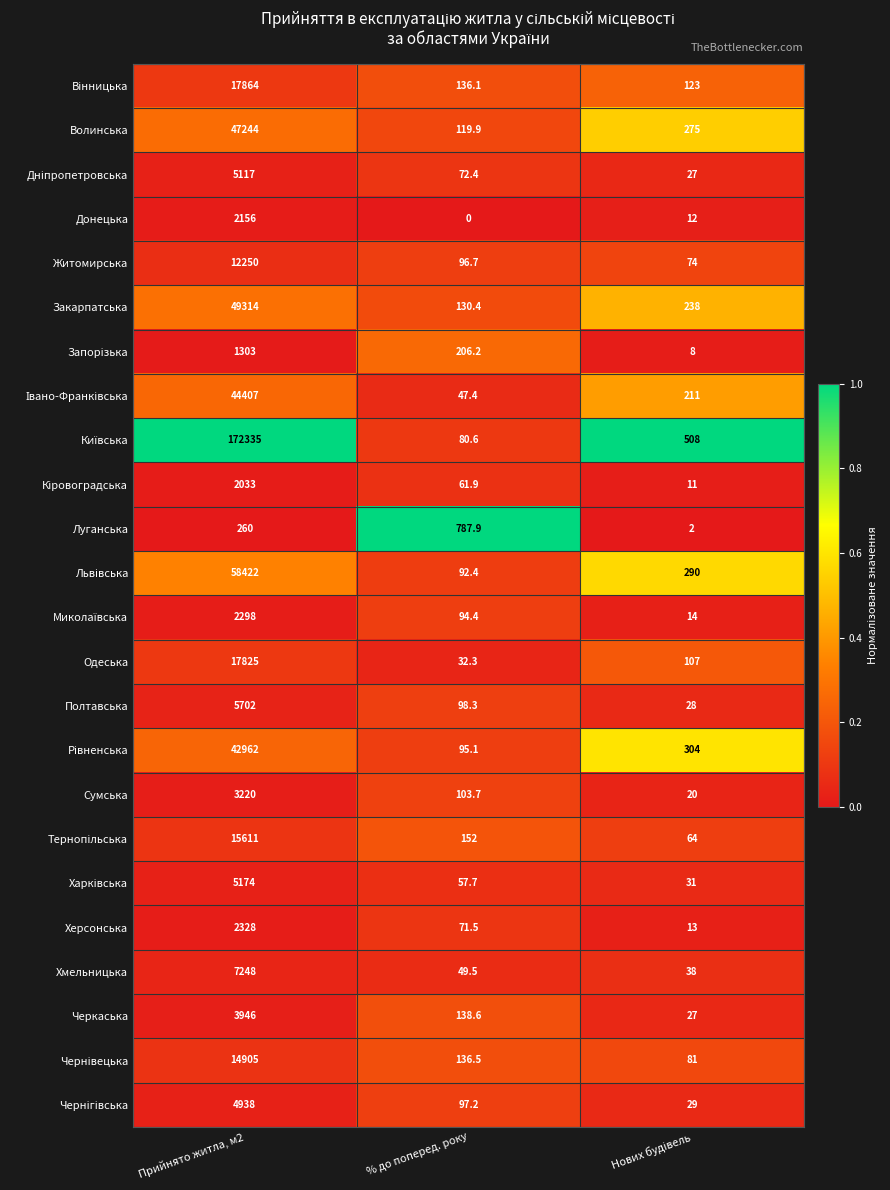

The value of Полтавська at % до поперед. року is 24.6. True or false?

False